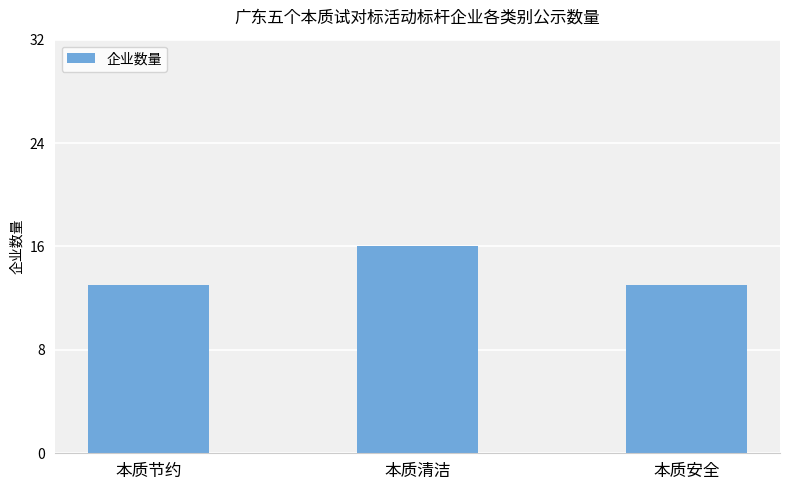

How many series are shown in this chart?

1